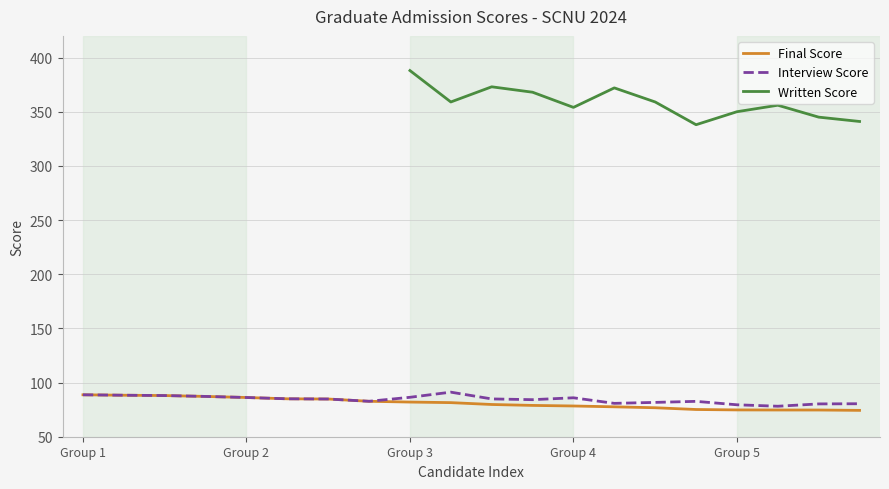

How many values in the Interview Score series exceed 84?

12